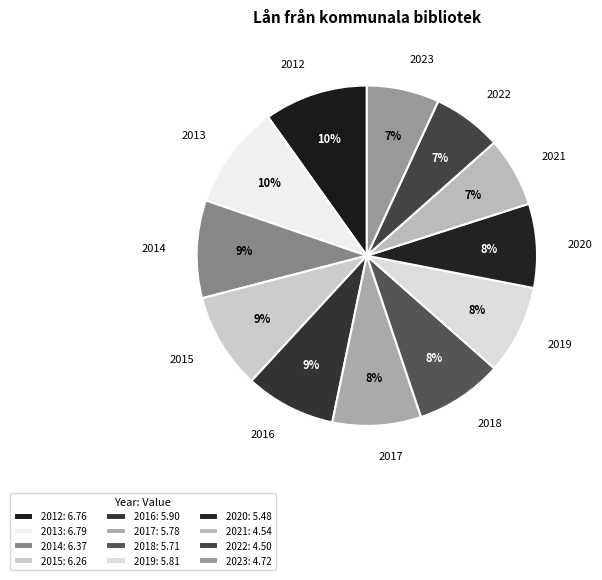

What is the ratio of the value at 2012 to the value at 2017?

1.2